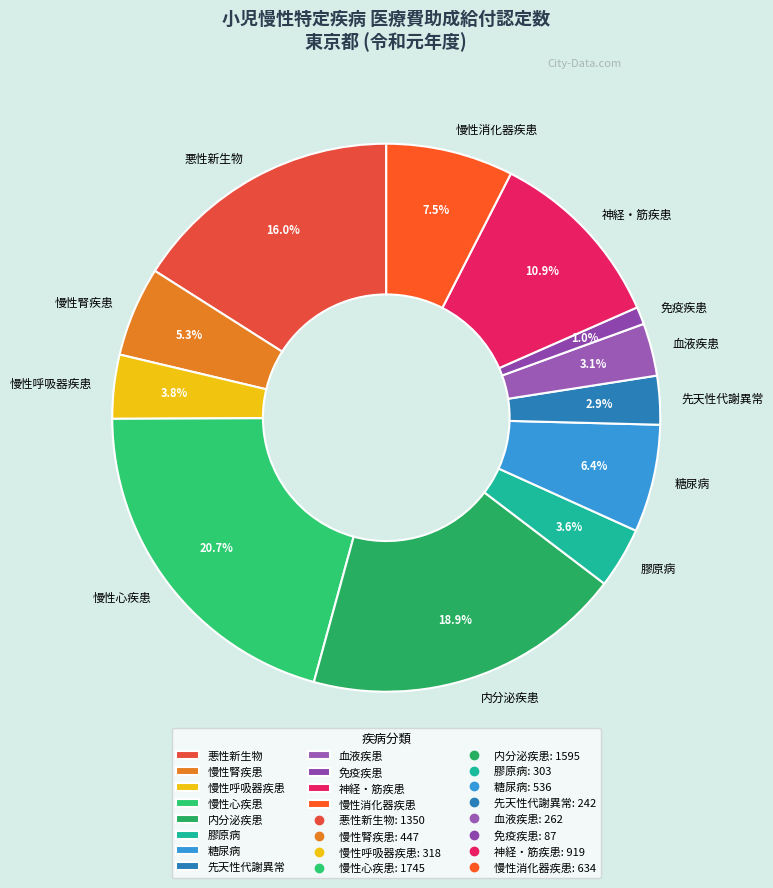

To the nearest percent, what percentage of the pie is 膠原病?

4%